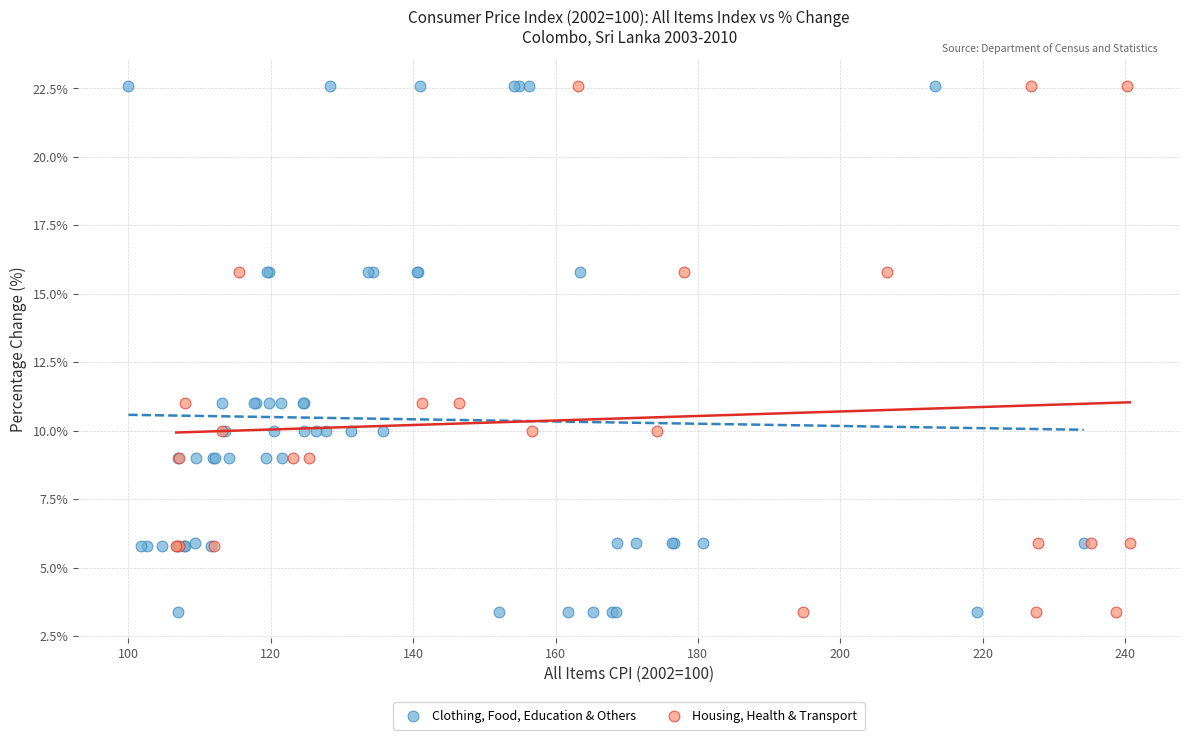

What are all the series names shown in the legend?

Clothing, Food, Education & Others, Housing, Health & Transport